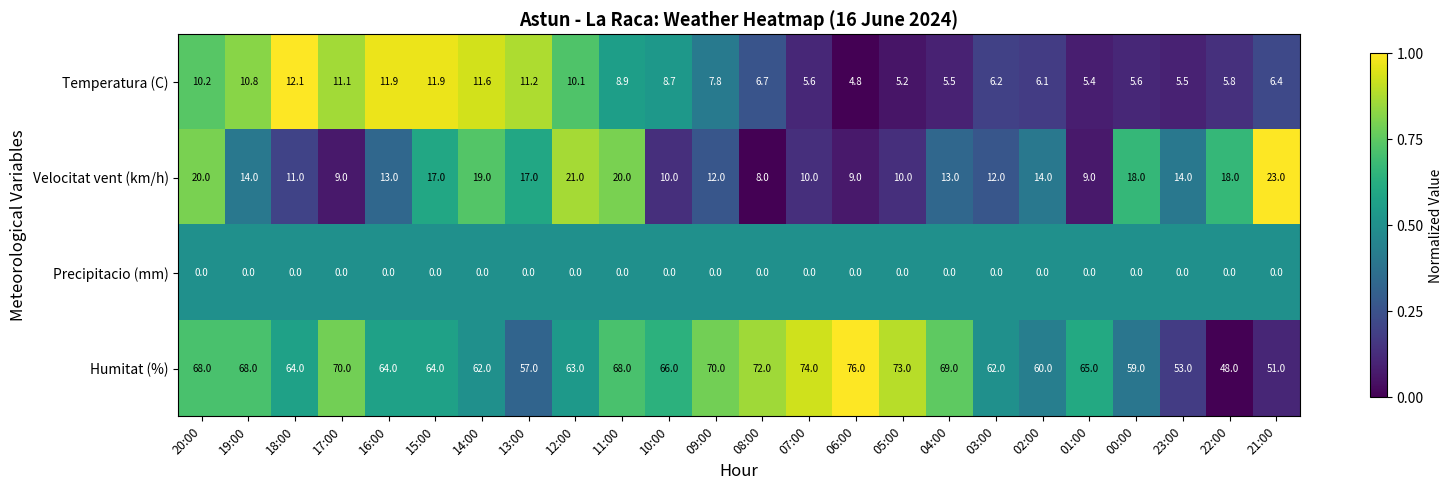

How many values in the Velocitat vent (km/h) series are below 14?

12